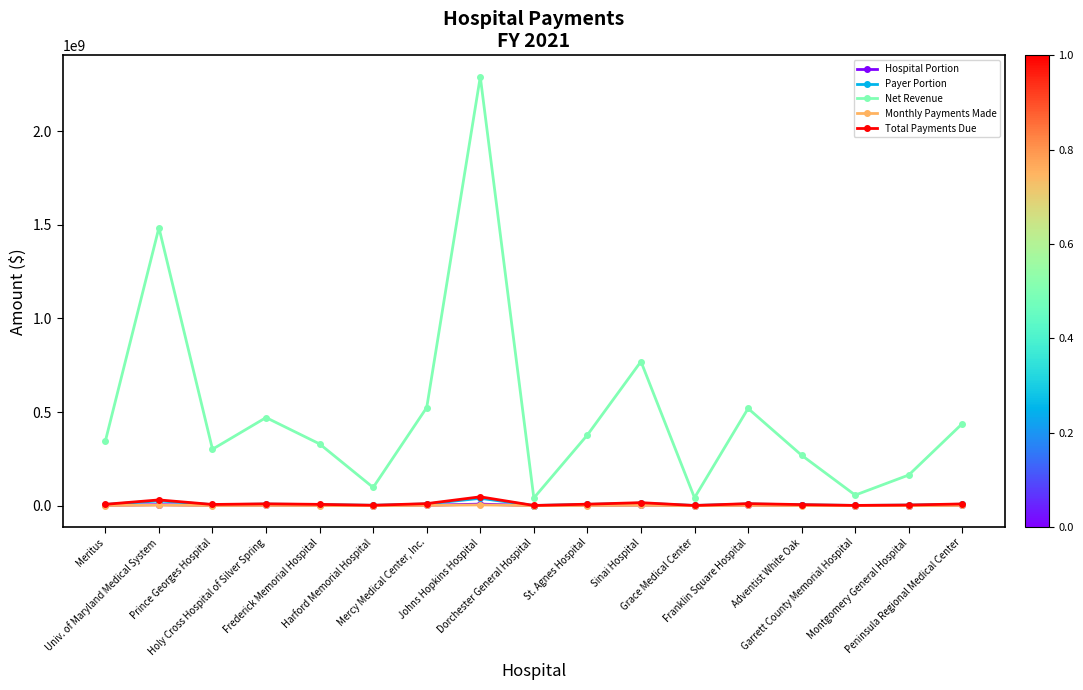

The value of Net Revenue at Peninsula Regional Medical Center is 438035542.0. True or false?

True